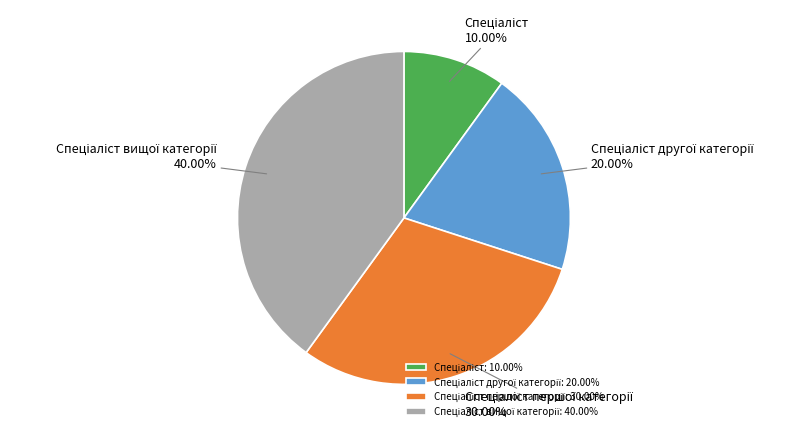

Does any single category account for the majority?

No